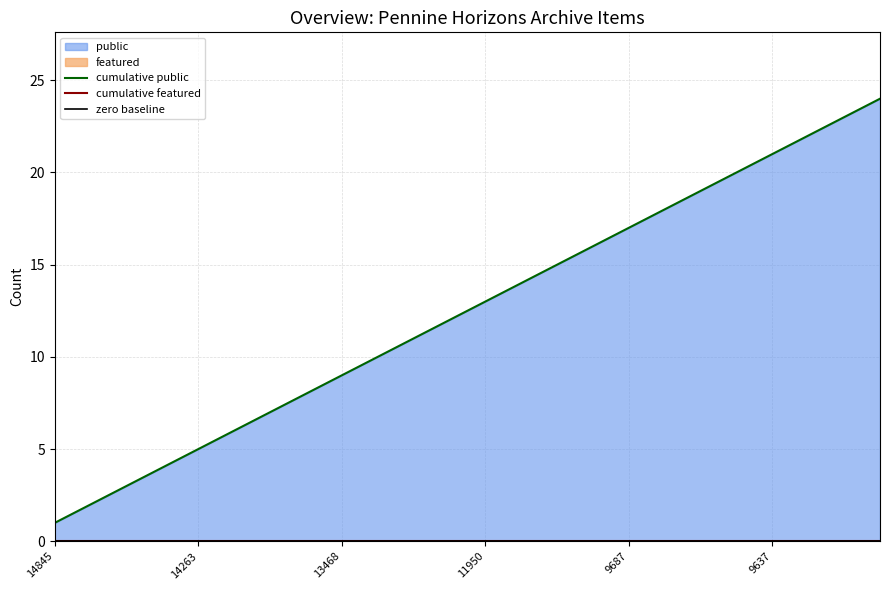

At how many categories does at least one series exceed 15?

9